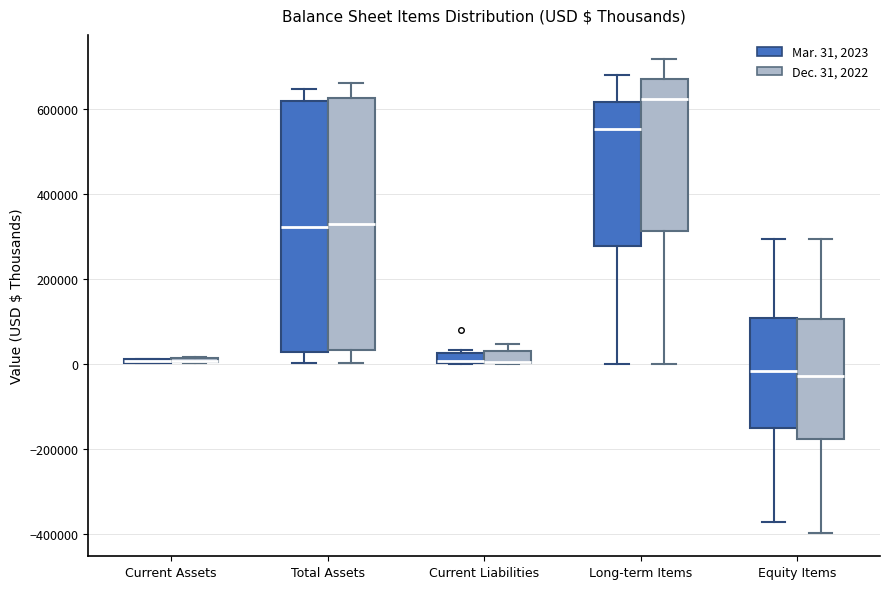

Where is the lower edge of the box for Current Liabilities (Mar. 31, 2023) on the y-axis? The values are not printed on the chart, so give them approximately, as read against the axis.

0